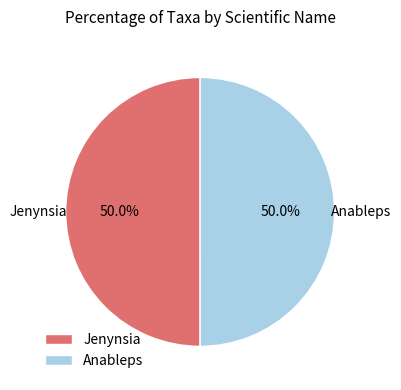

Combined, what portion of the pie is Jenynsia and Anableps?

100.0%